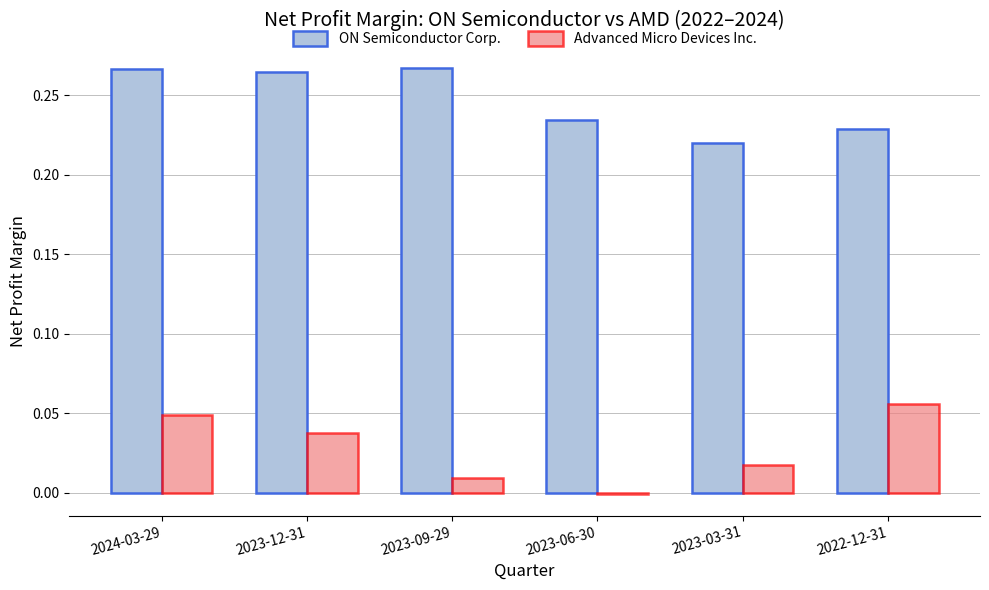

Rank the series by their maximum value, from highest to lowest.

ON Semiconductor Corp., Advanced Micro Devices Inc.